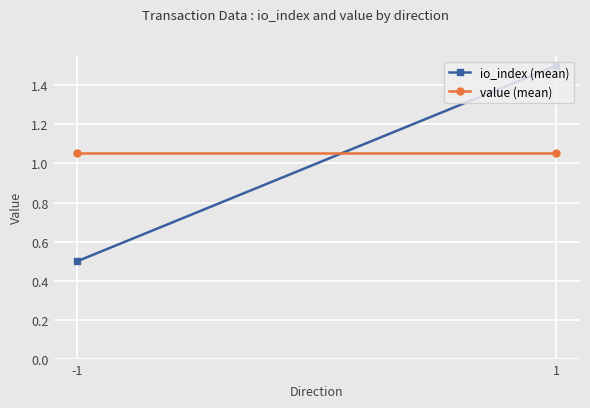

What is the difference between the maximum and minimum values in the io_index (mean) series?

1.0